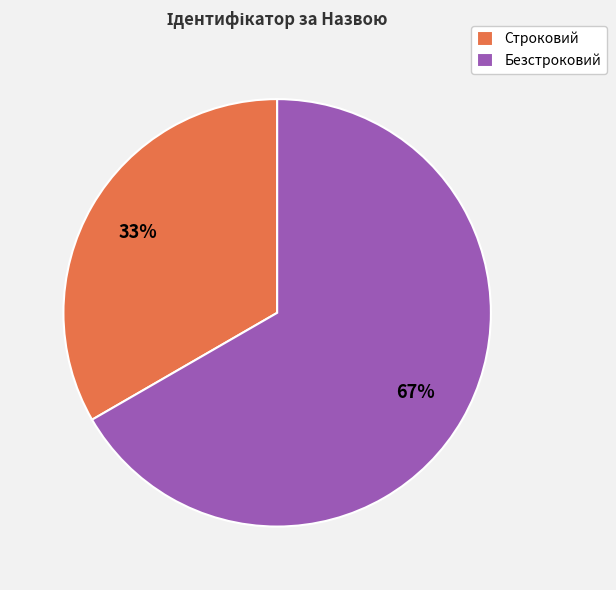

Rank the categories by value from lowest to highest.

Строковий, Безстроковий